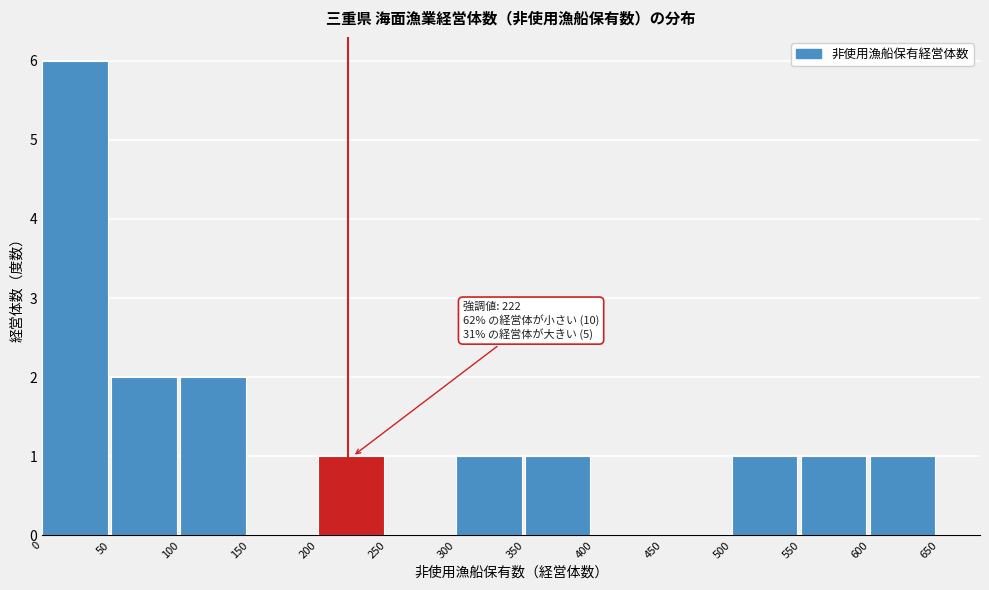

Which range on the x-axis has the tallest bar?

0 to 50